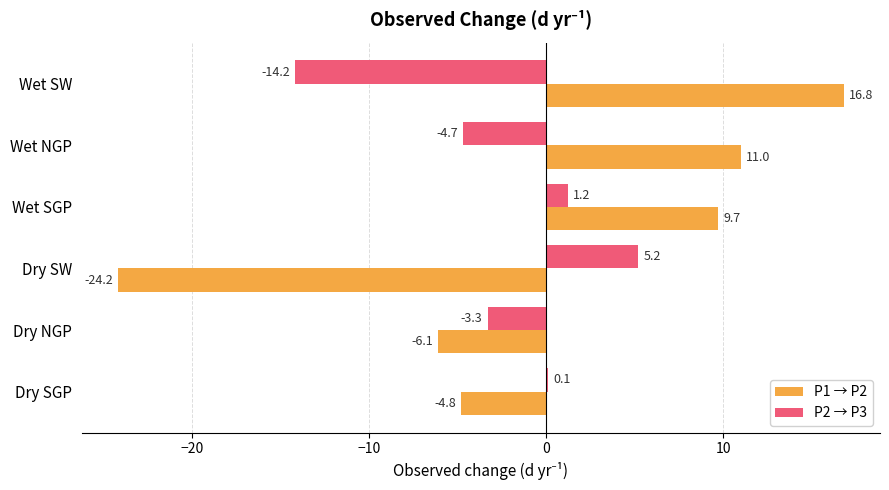

Which series changed the most between Dry SGP and Dry SW?

P1 → P2